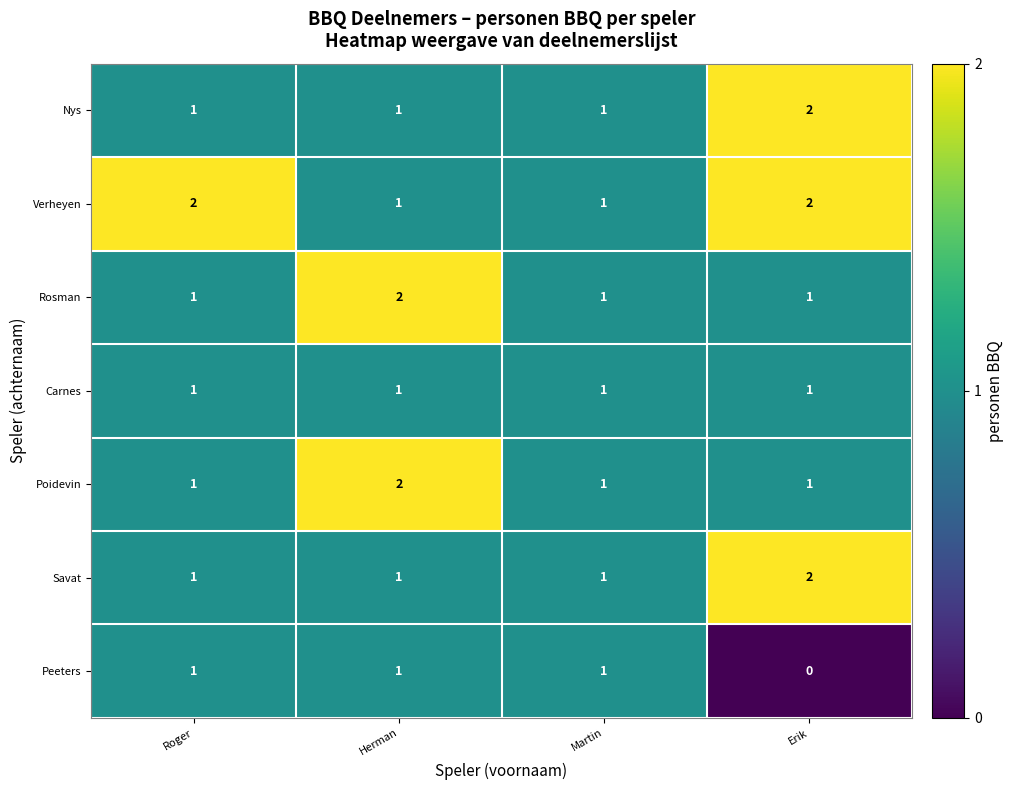

Which series has the largest total across all categories?

Verheyen